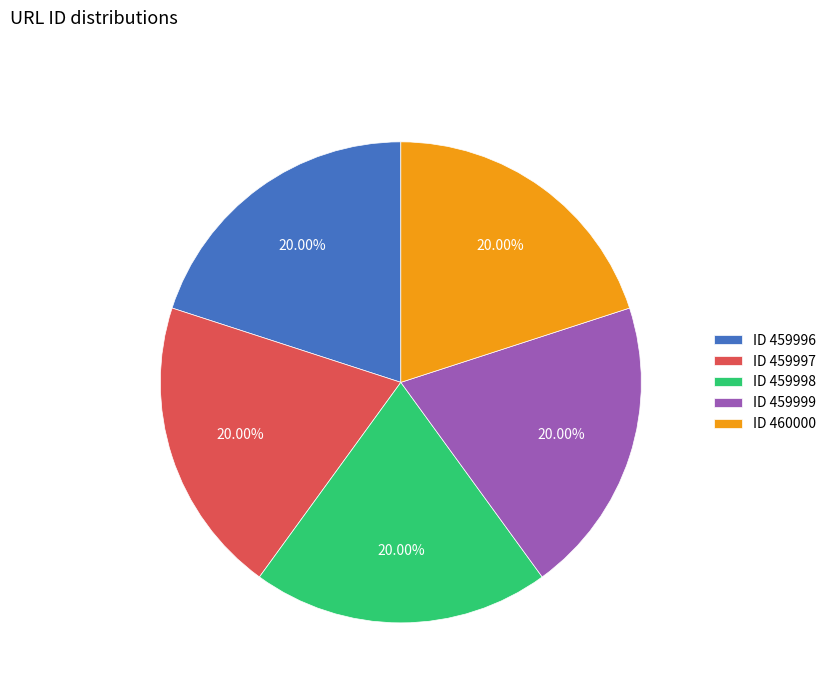

Is the sum of ID 459997 and ID 459996 greater than half?

No